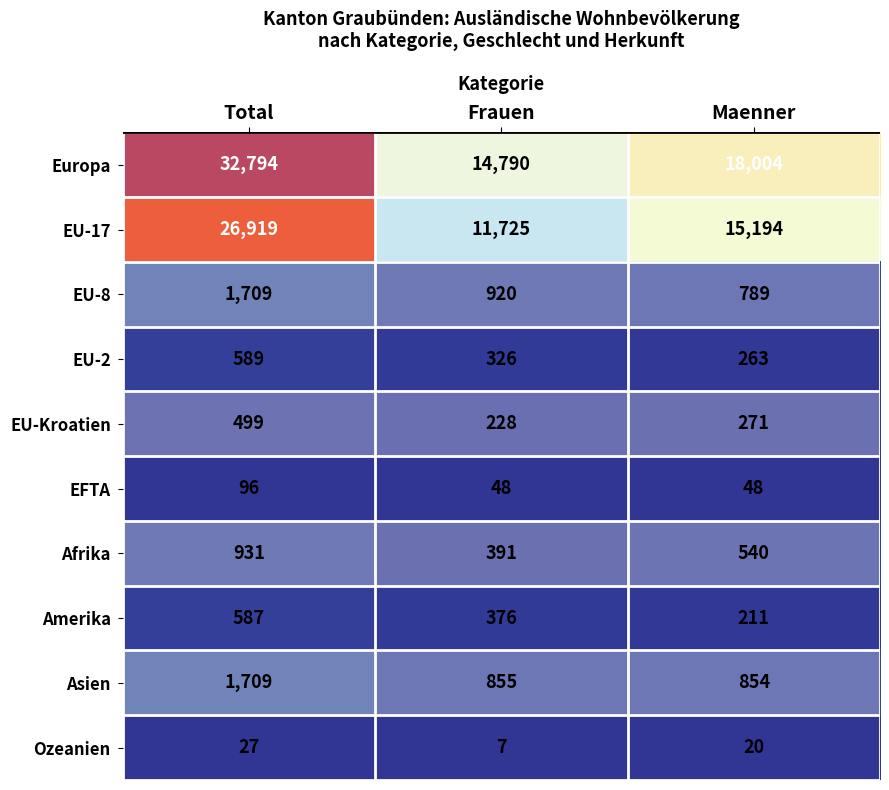

Which series has the largest range (max minus min)?

Europa